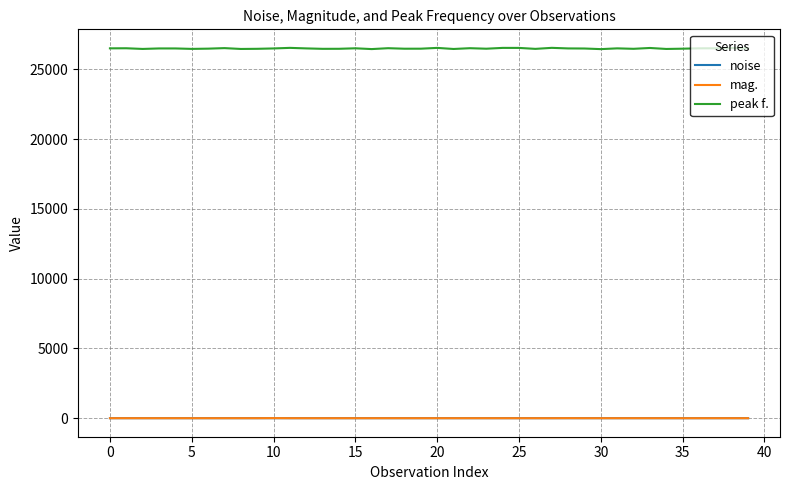

True or false: noise and peak f. intersect in this chart.

False